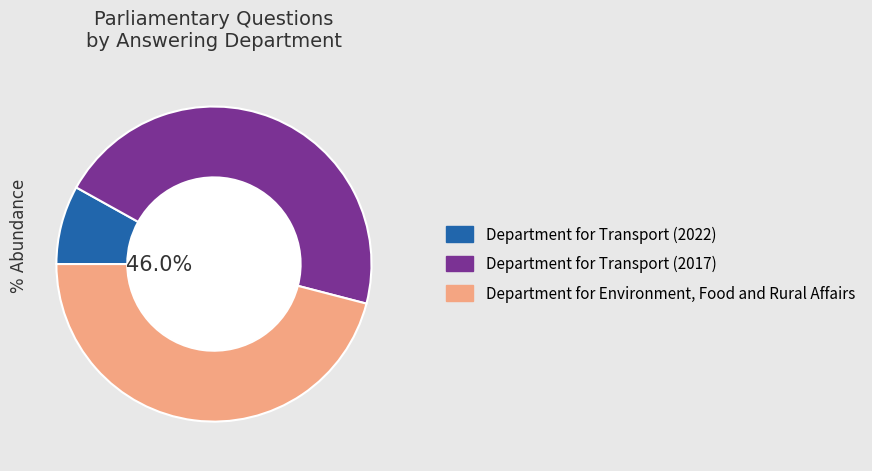

Which category has the smallest portion of the pie?

Department for Transport (2022)